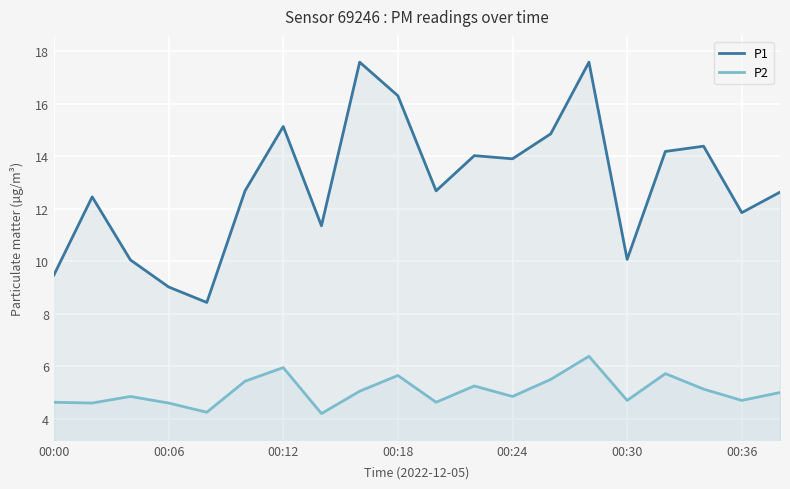

What is the difference between the maximum and minimum values in the P2 series?

2.2